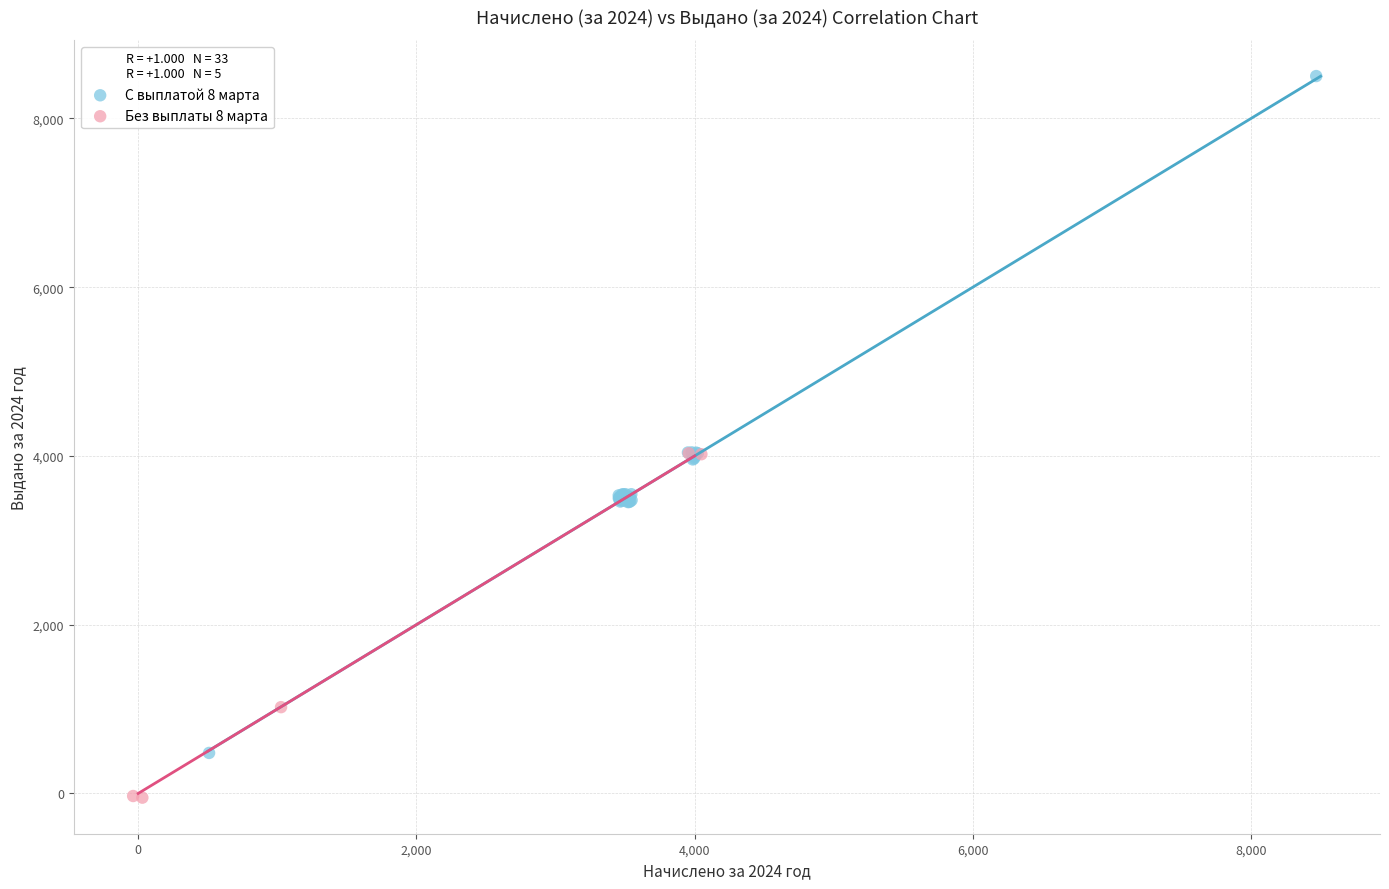

Which series reaches the maximum Y coordinate?

С выплатой 8 марта